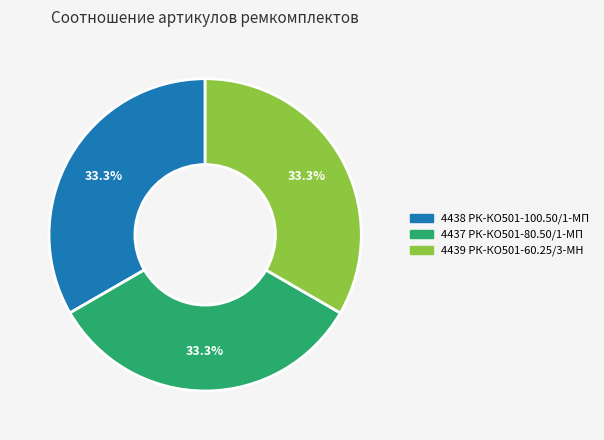

Does any single category account for the majority?

No